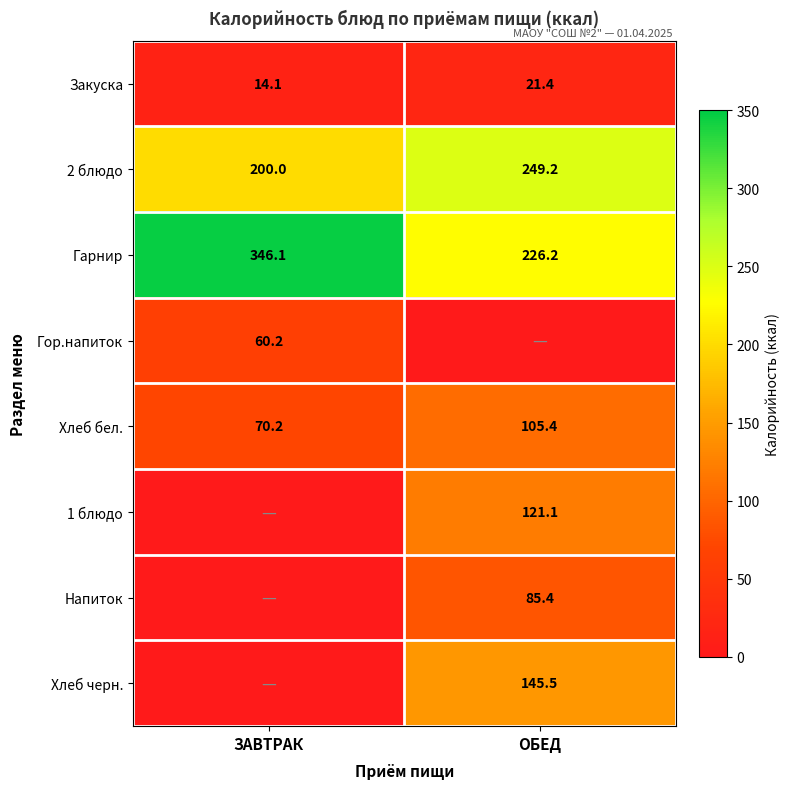

Where does the 2 блюдо series first go above 249?

ОБЕД